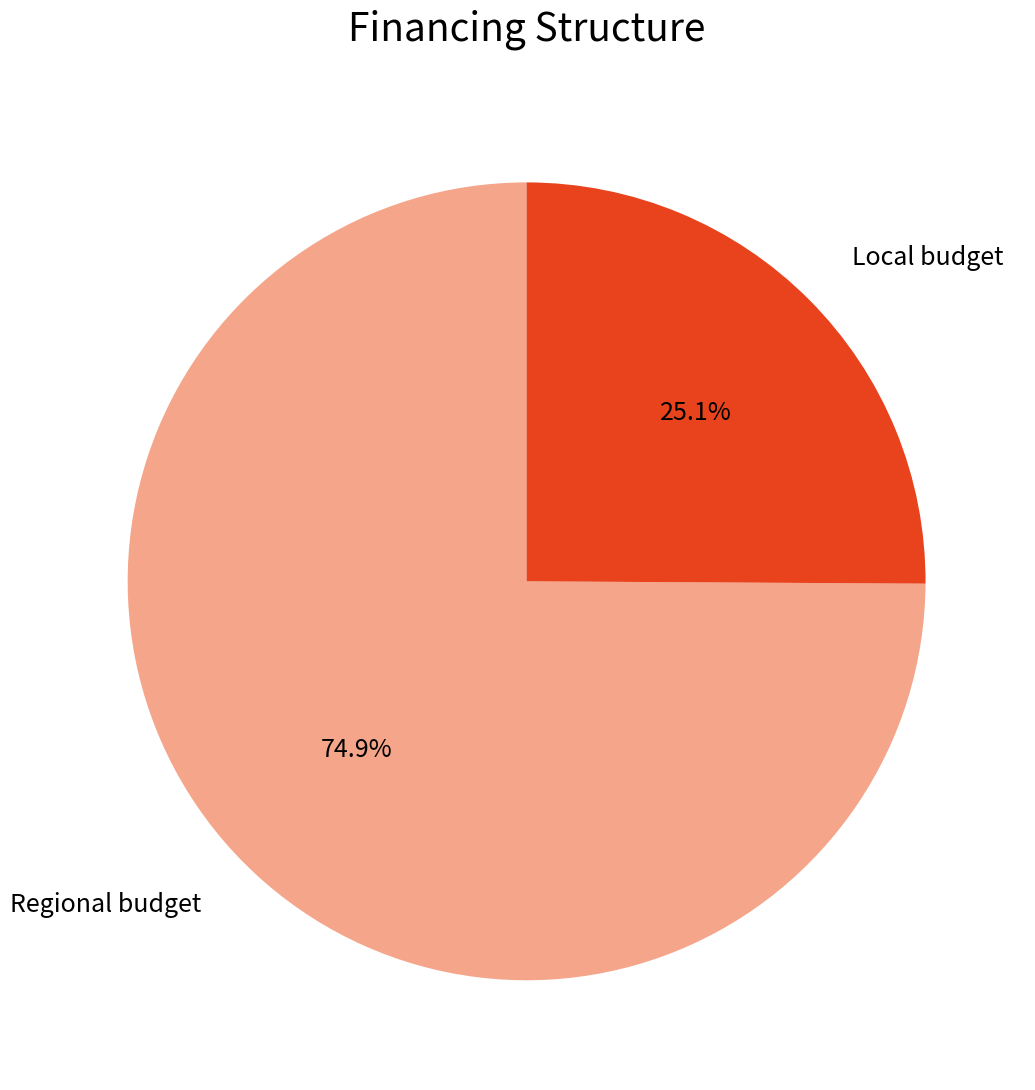

Is there a majority slice in this chart?

Yes